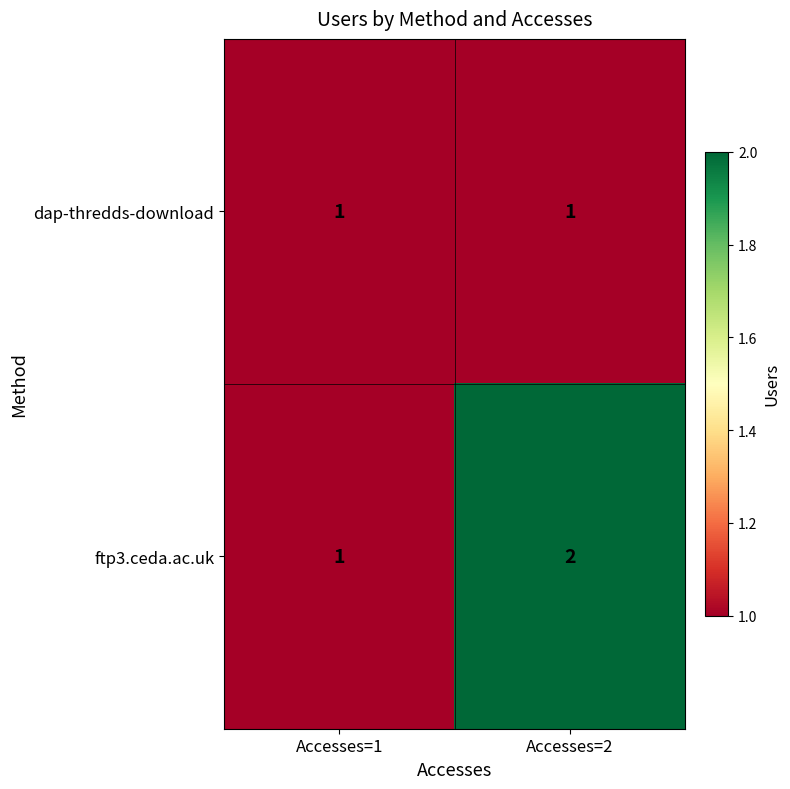

List the series in order of their overall mean, highest first.

ftp3.ceda.ac.uk, dap-thredds-download